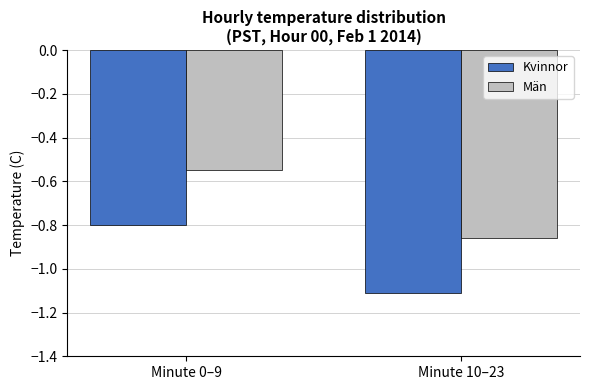

What is the label of the 1st bar from the right?

Minute 10–23